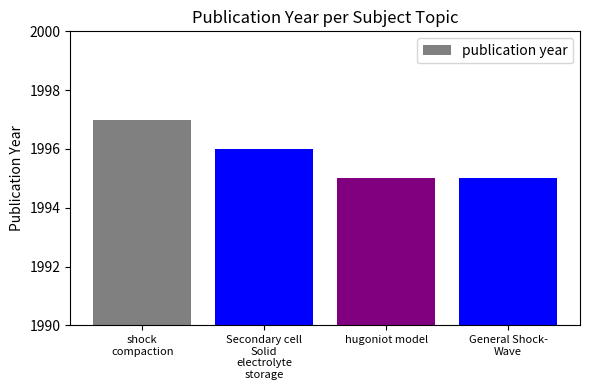

At which category does the chart reach its peak across all series?

shock
compaction